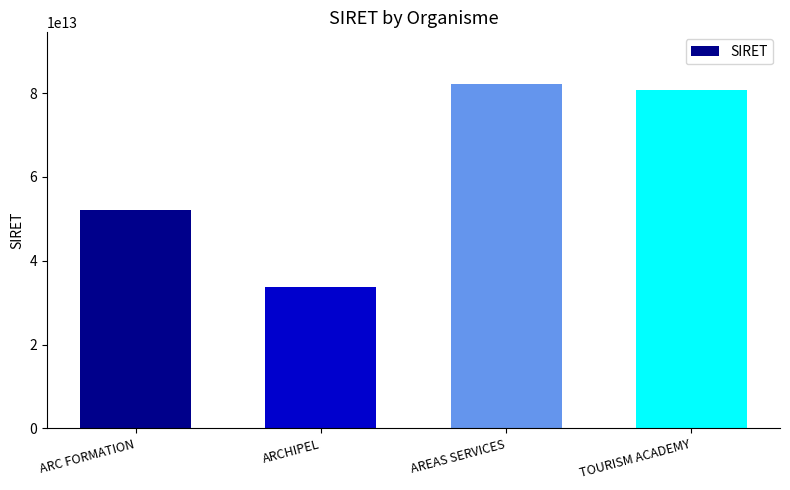

Which category has the lowest value across all series?

ARCHIPEL